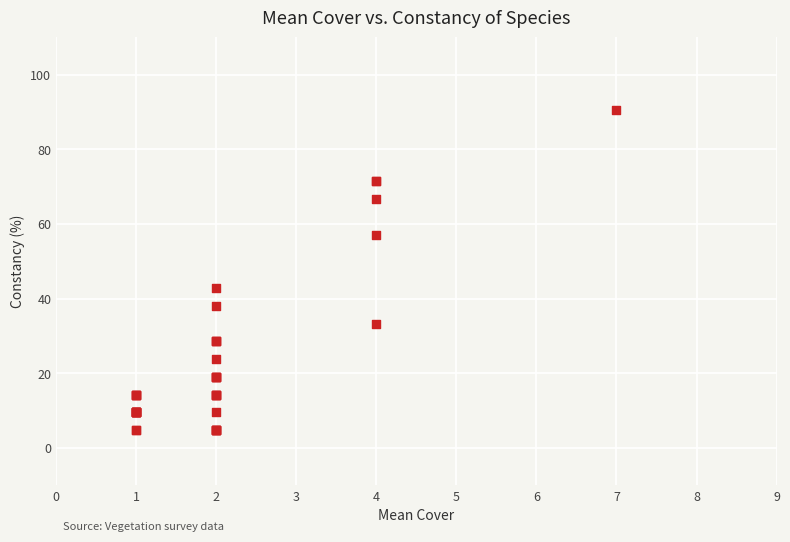

What Y value in the scatter plot is closest to 47?

42.9